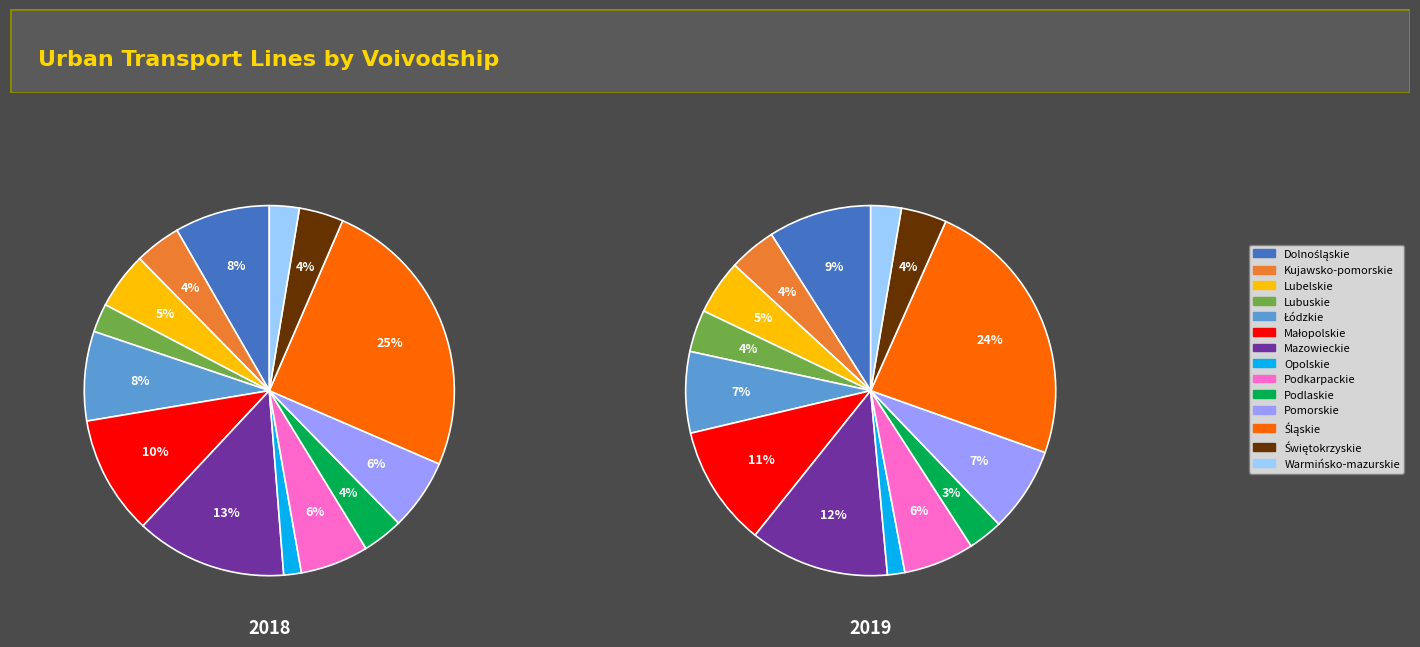

Combined, do values_2019 and 13 account for over 50%?

No